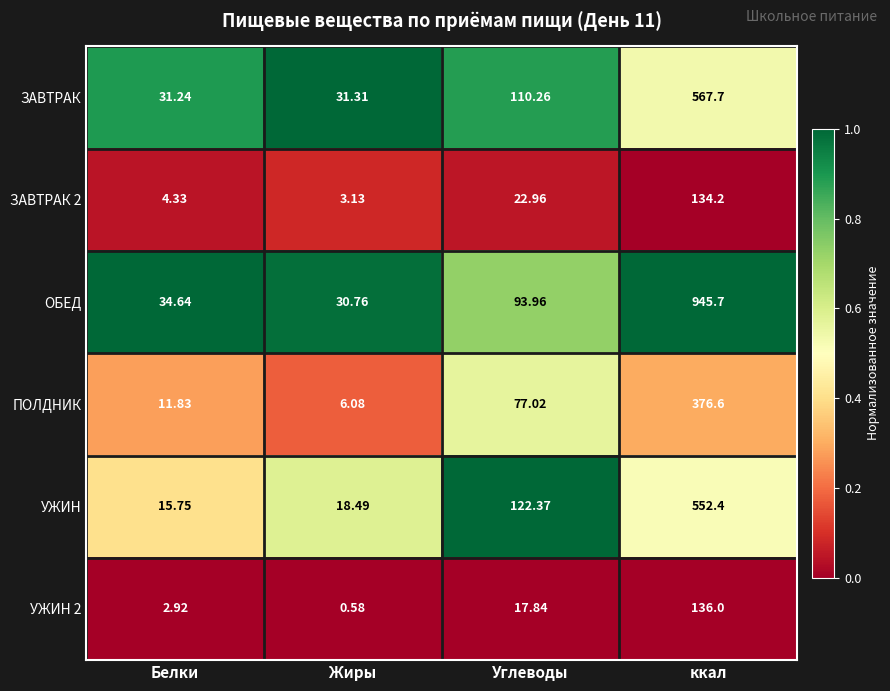

At how many categories does at least one series exceed 0?

4